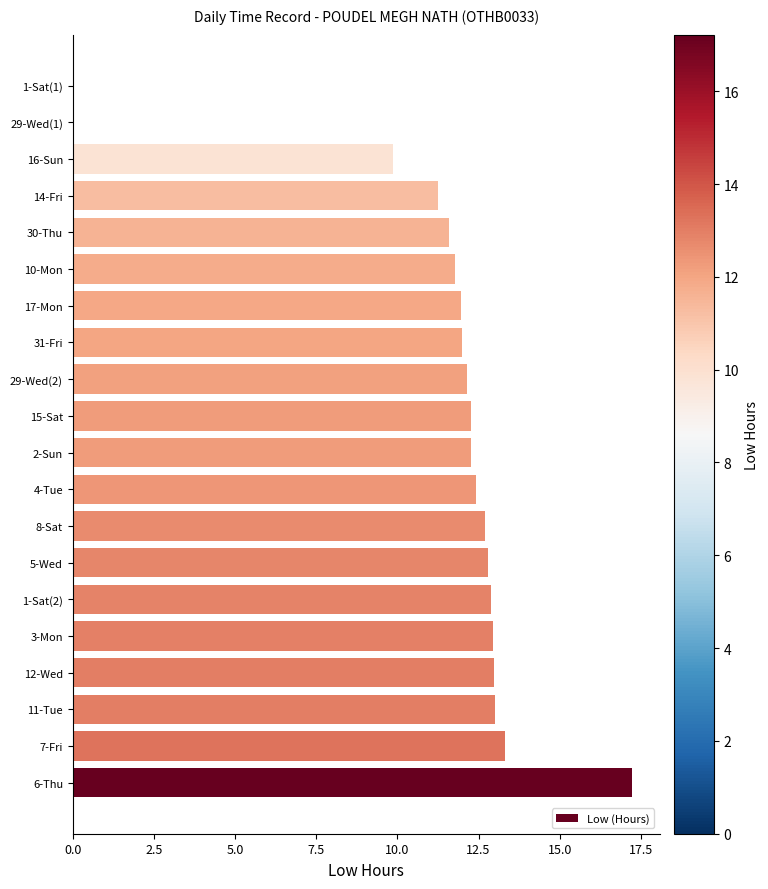

What is the sum of the values at 30-Thu and 7-Fri?

24.9